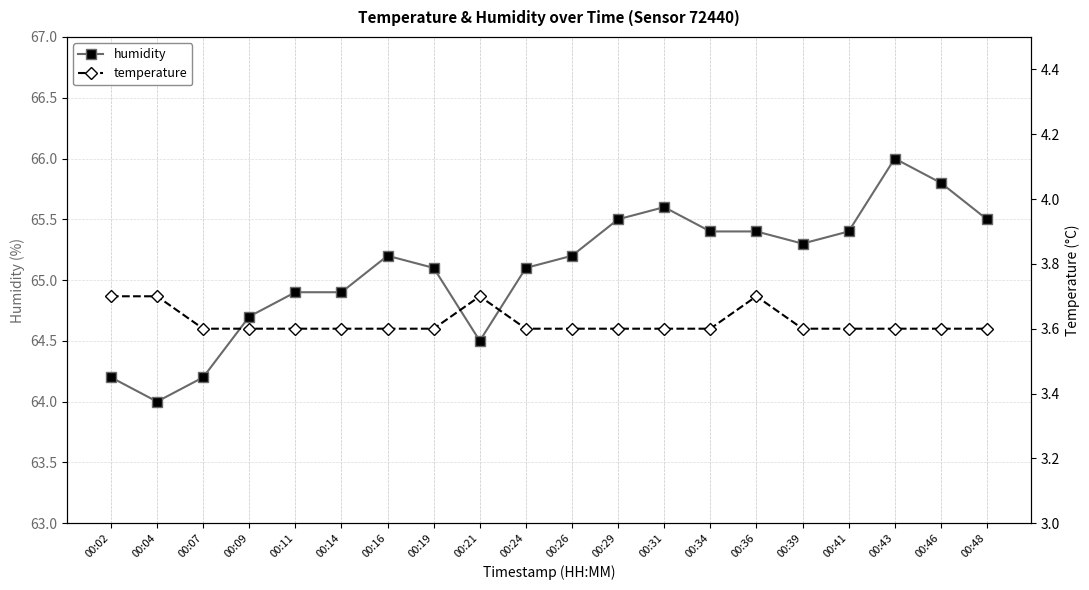

What value does the temperature series have at 00:21?

3.7